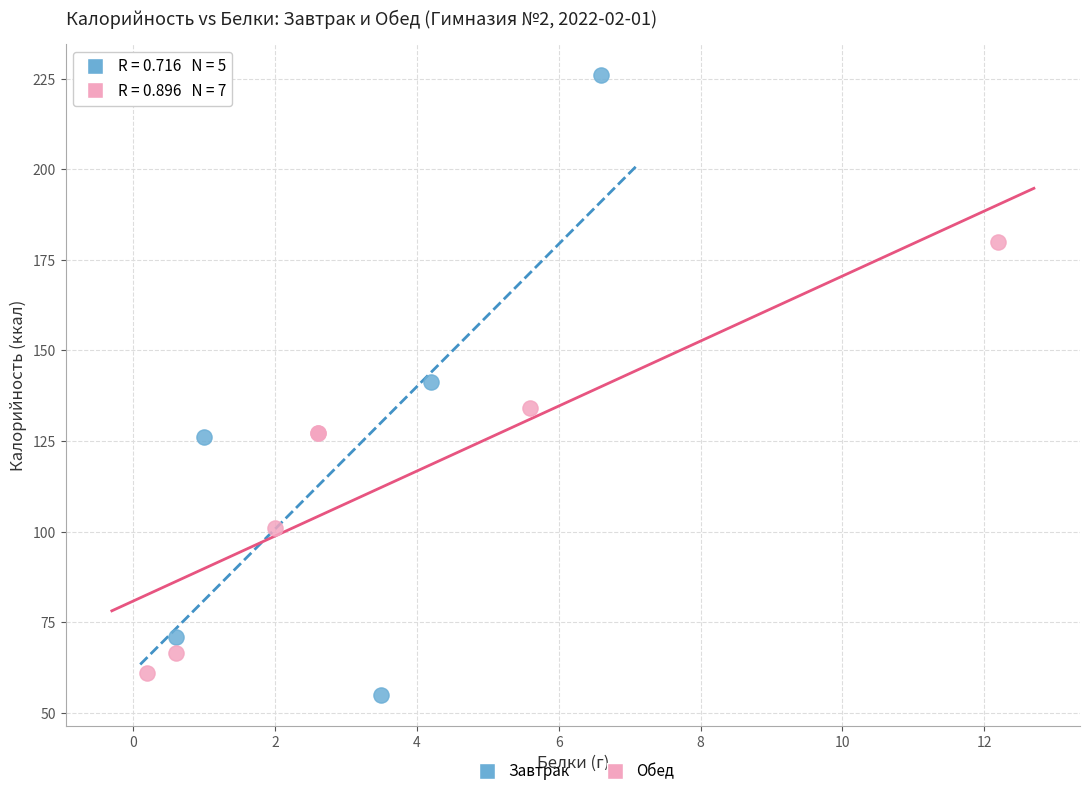

Which series reaches the minimum Y coordinate?

Завтрак